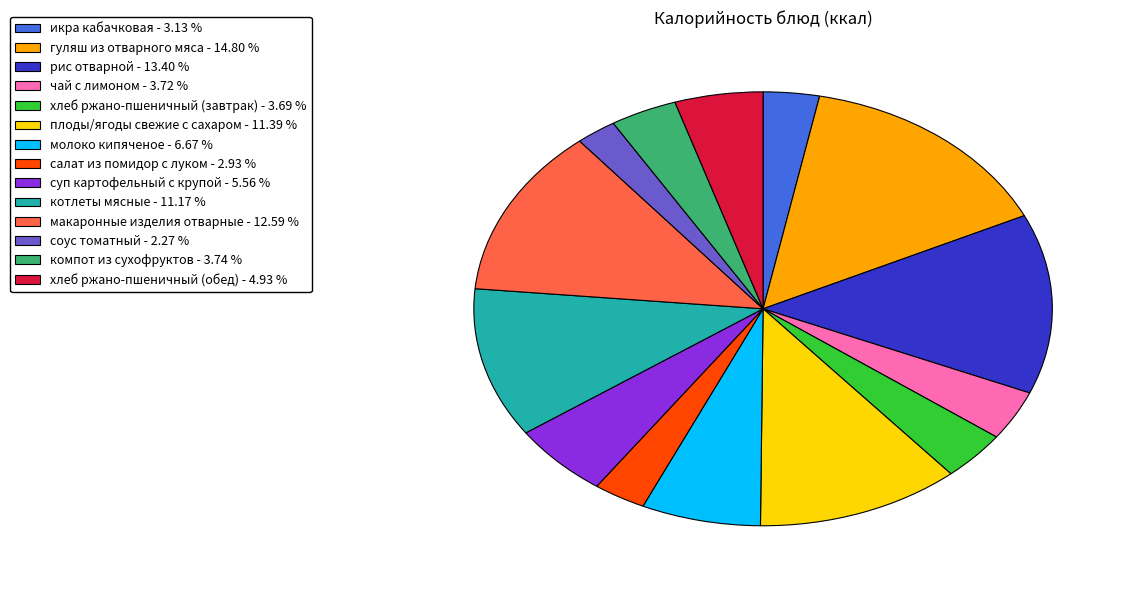

Do компот из сухофруктов - 3.74 % and икра кабачковая - 3.13 % together represent more than half of the pie?

No